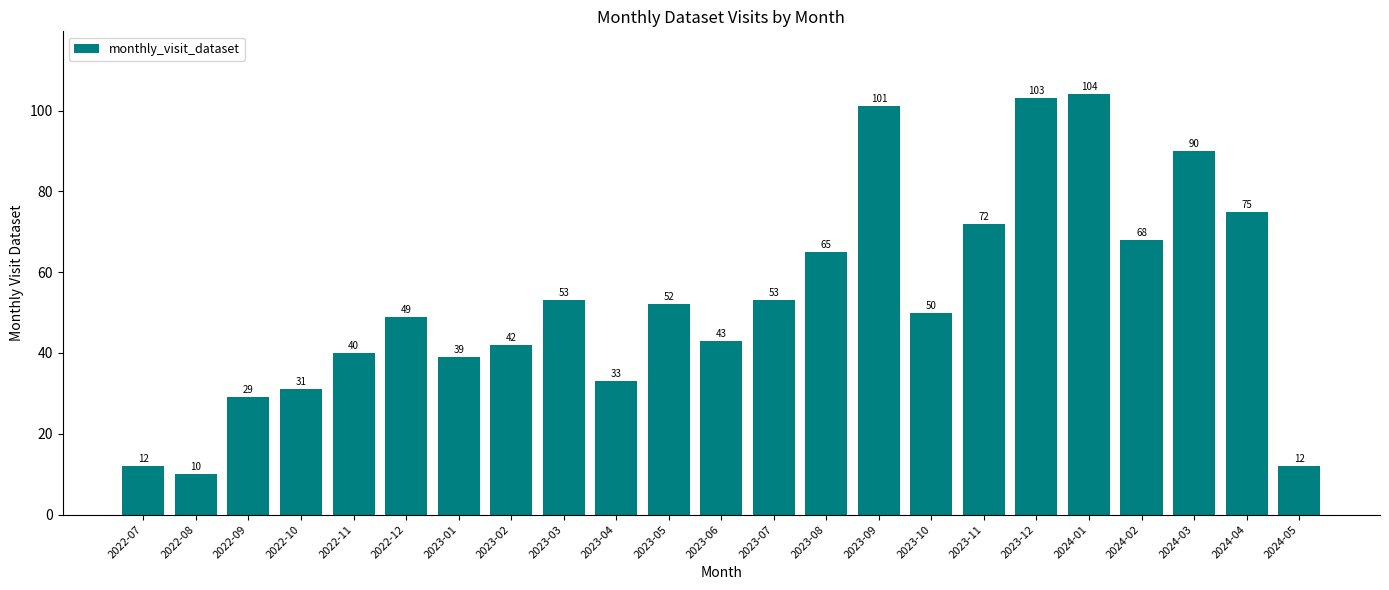

What is the average value?

53